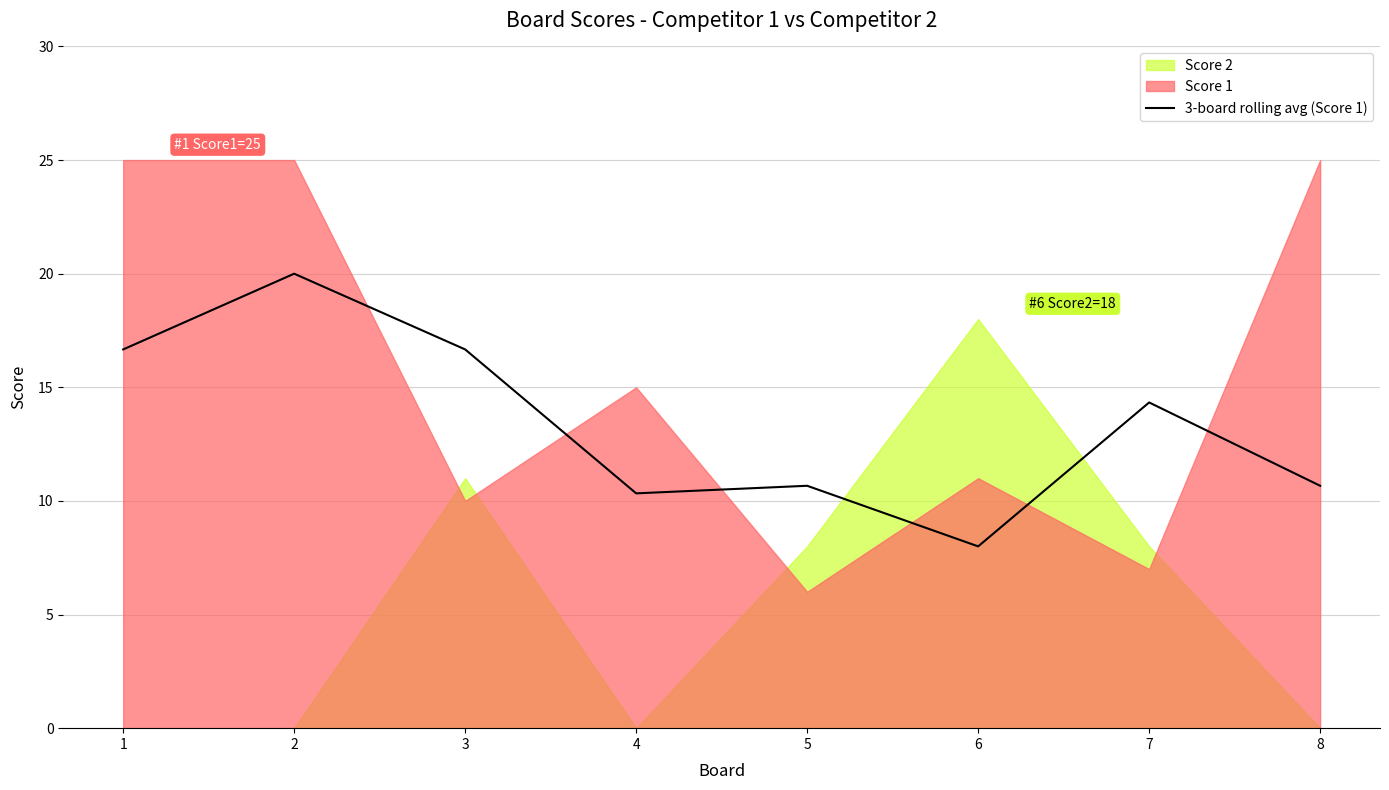

The value of 3-board rolling avg (Score 1) at 5 is 17.8. True or false?

False